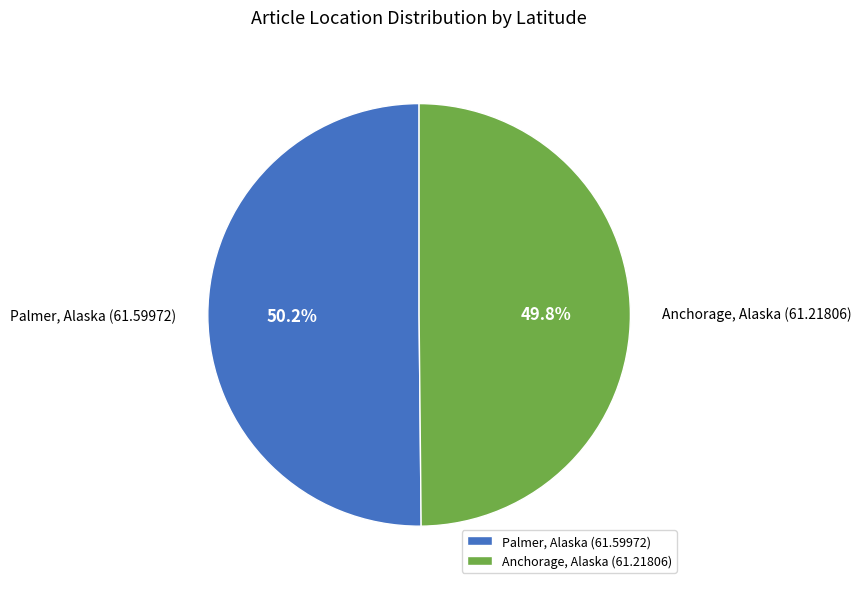

What is the ratio of the value at Palmer, Alaska (61.59972) to the value at Anchorage, Alaska (61.21806)?

1.0